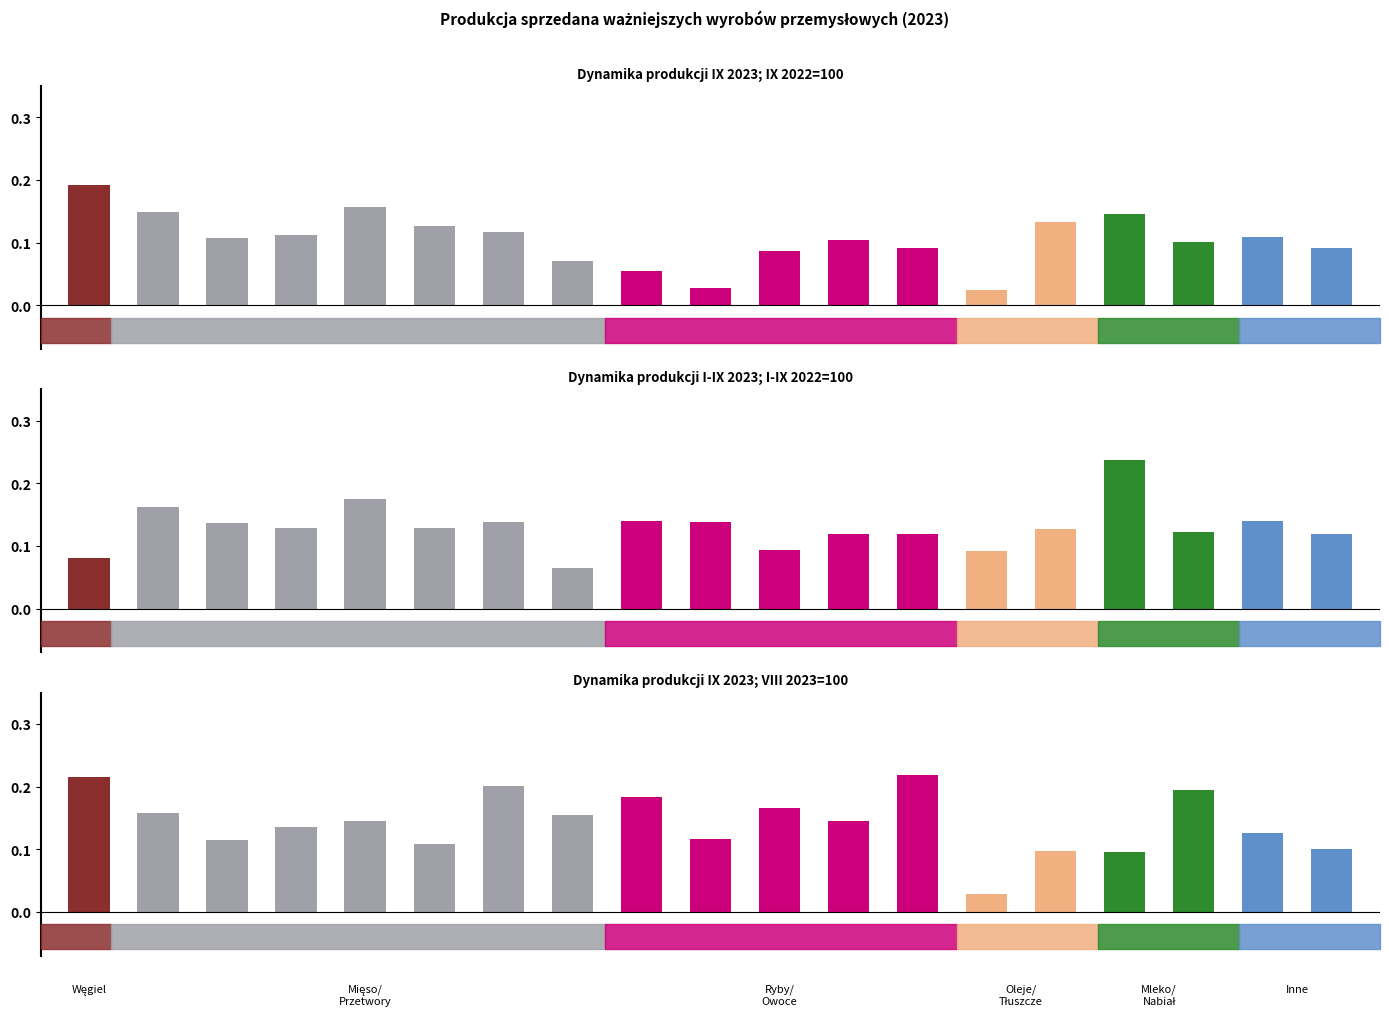

List the labels in order of 08 2023=100 value, largest first.

12, 0, 6, 16, 8, 10, 1, 7, 11, 4, 3, 17, 9, 2, 5, 18, 14, 15, 13